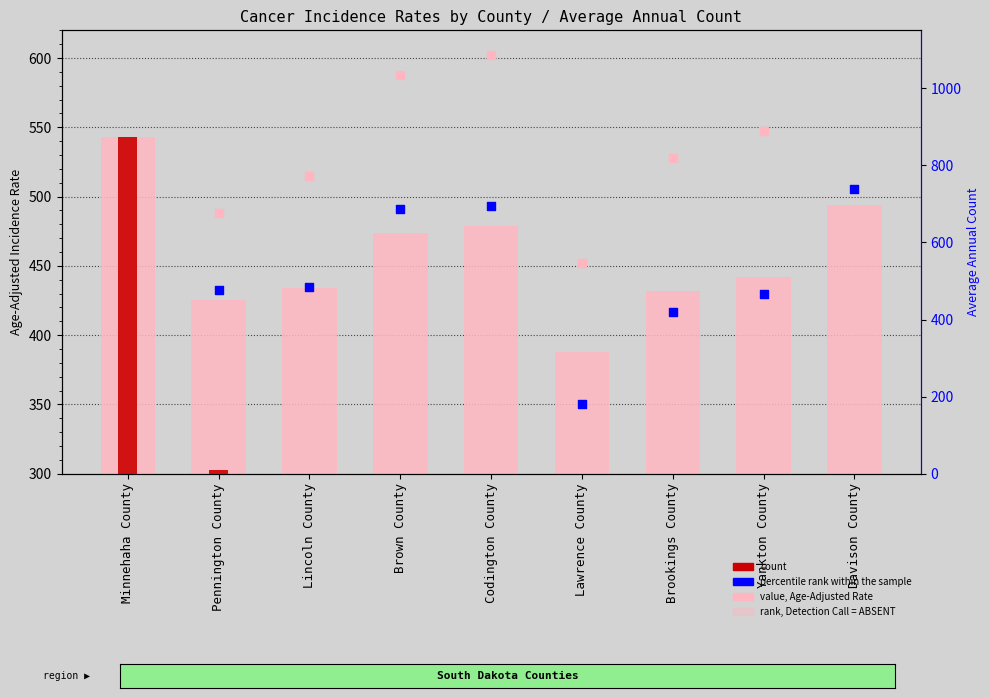

Which series reaches the minimum Y coordinate?

count